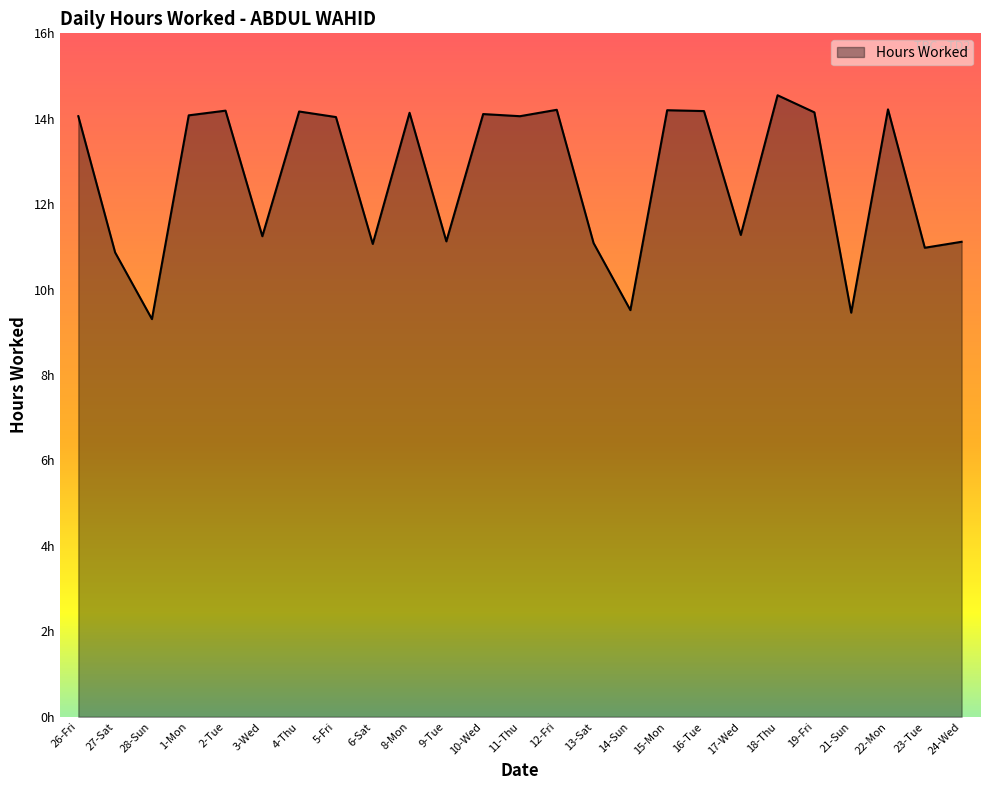

Does the chart display data point markers on the line(s)?

No